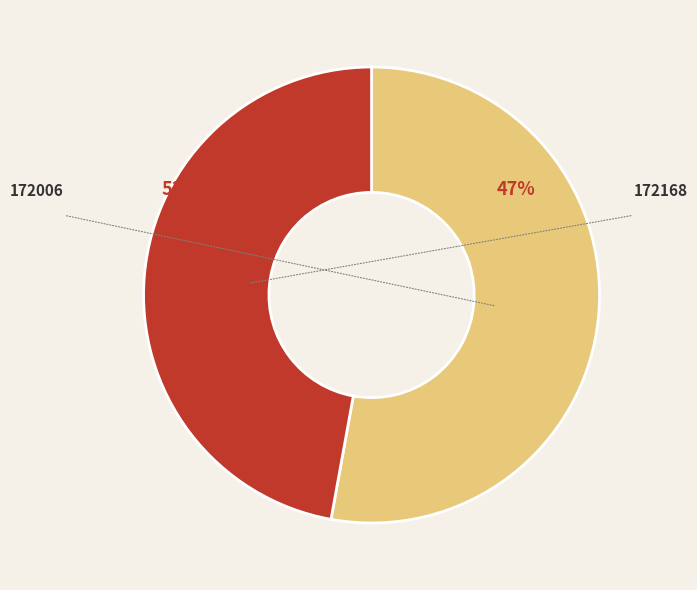

What is the change in value from 172006 to 172168?

-7